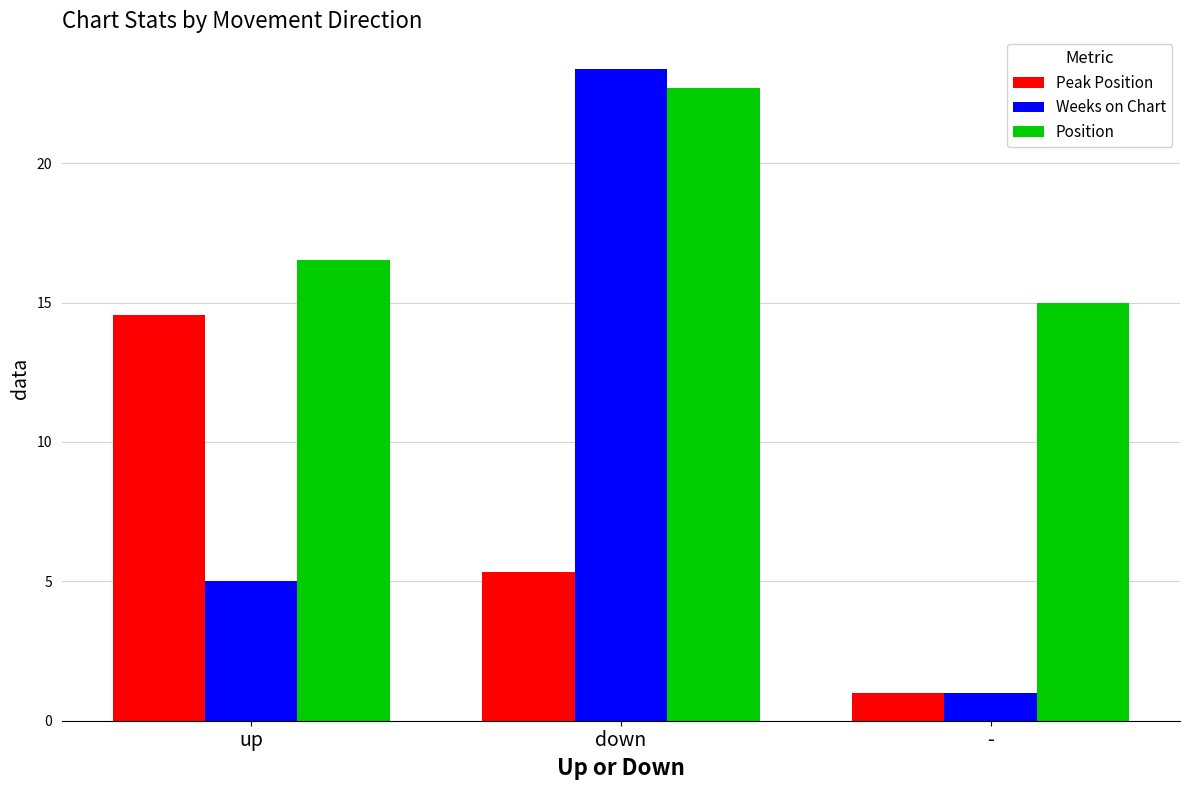

What are all the series names shown in the legend?

Peak Position, Weeks on Chart, Position